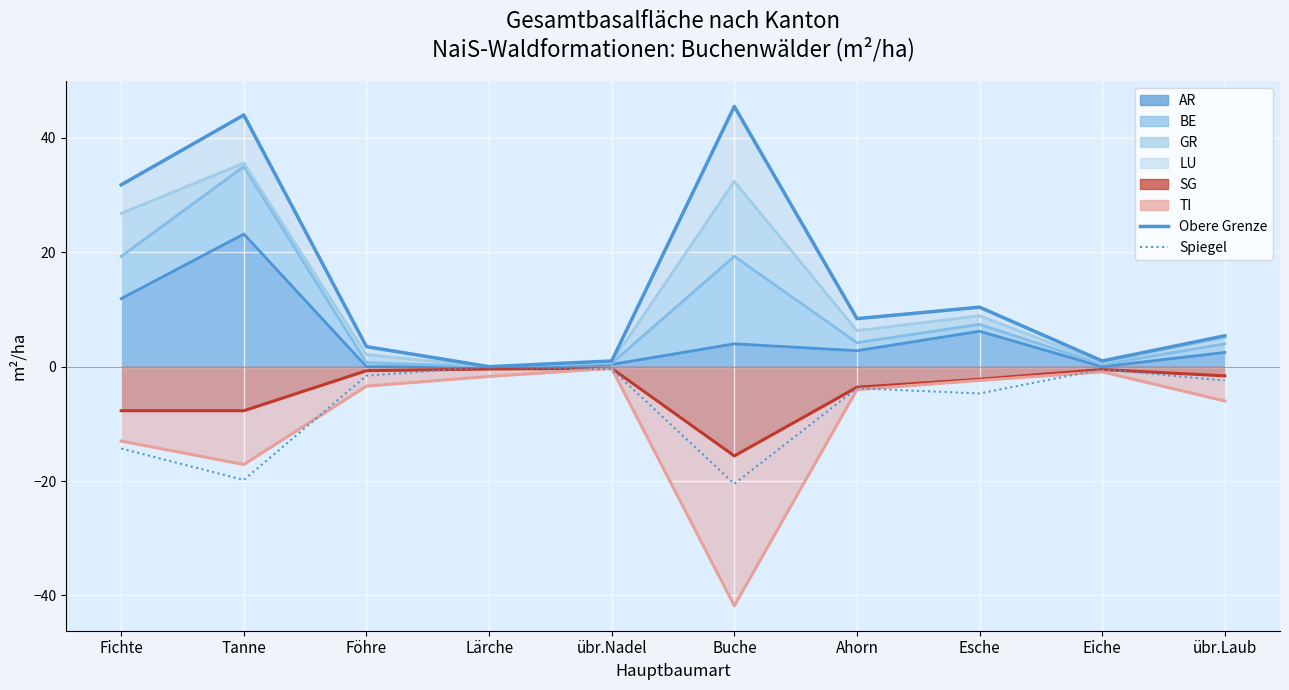

The Obere Grenze (AR+BE+GR+LU) series shows 1.0 at übr.Nadel. True or false?

True